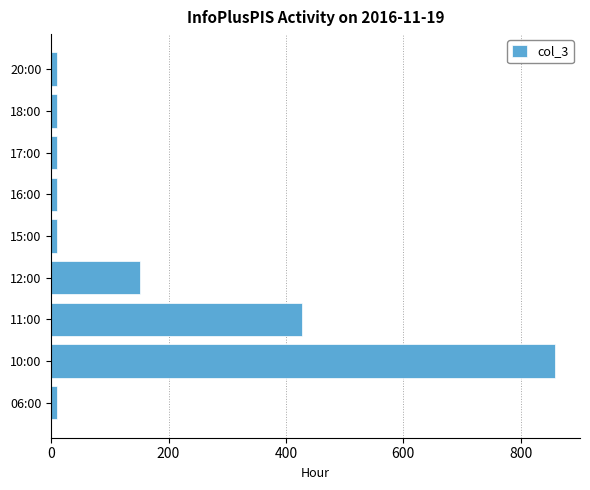

The chart shows a value of 10 at 20:00. True or false?

True